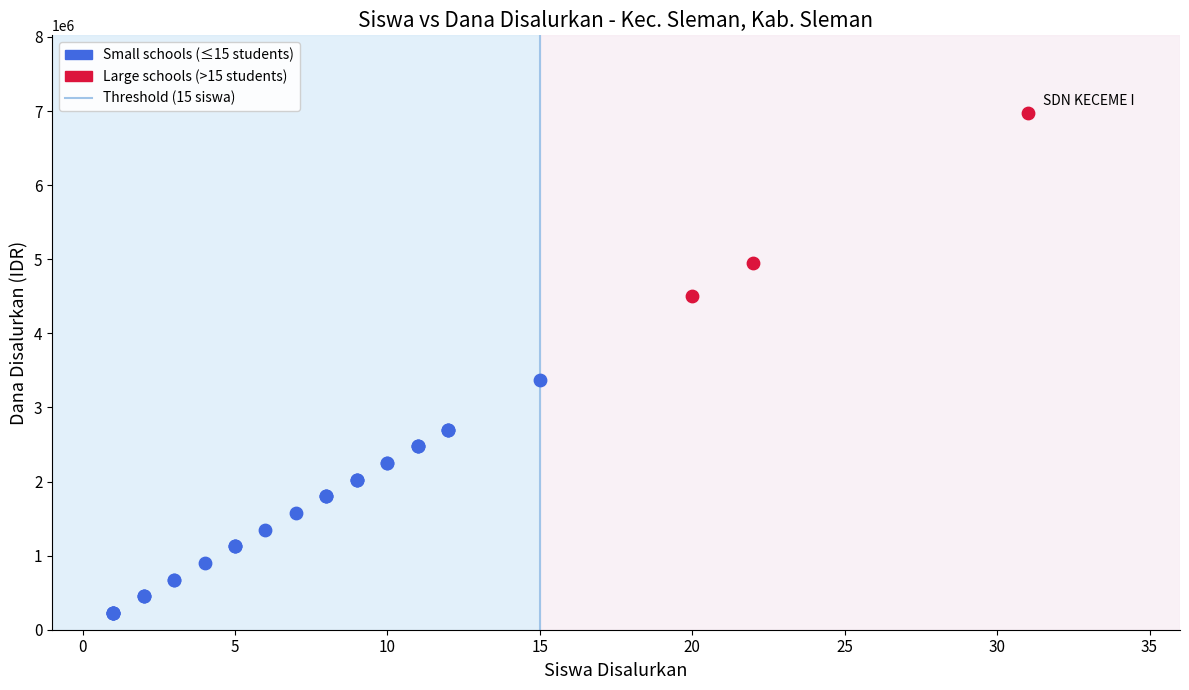

Which series has the largest Y range (max minus min)?

Small schools (≤15 students)